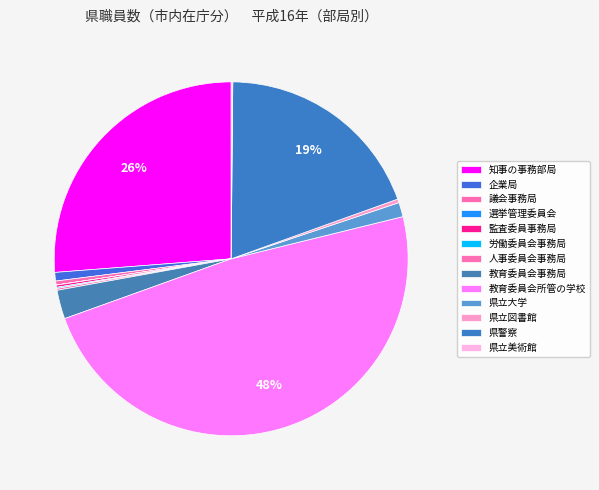

How many segments does this pie chart have?

13